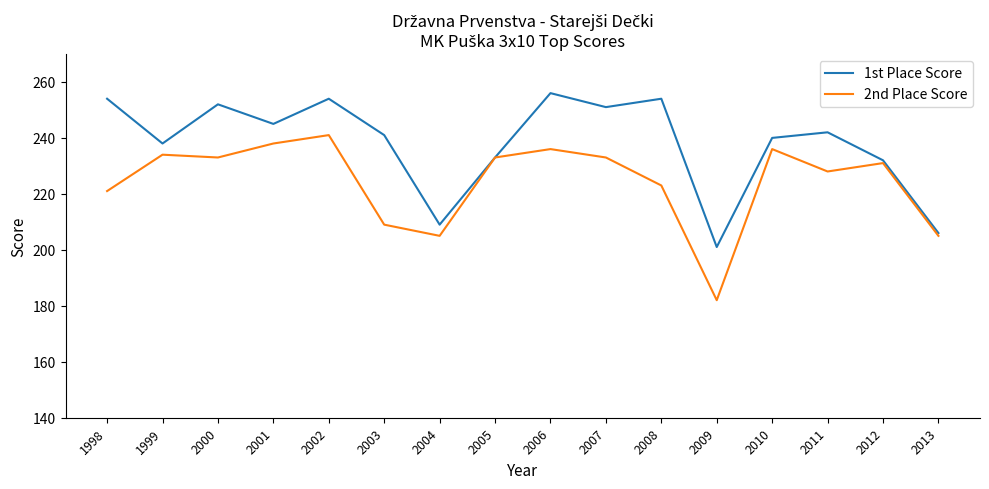

True or false: 2nd Place Score has a value of 233 at 2007.

True